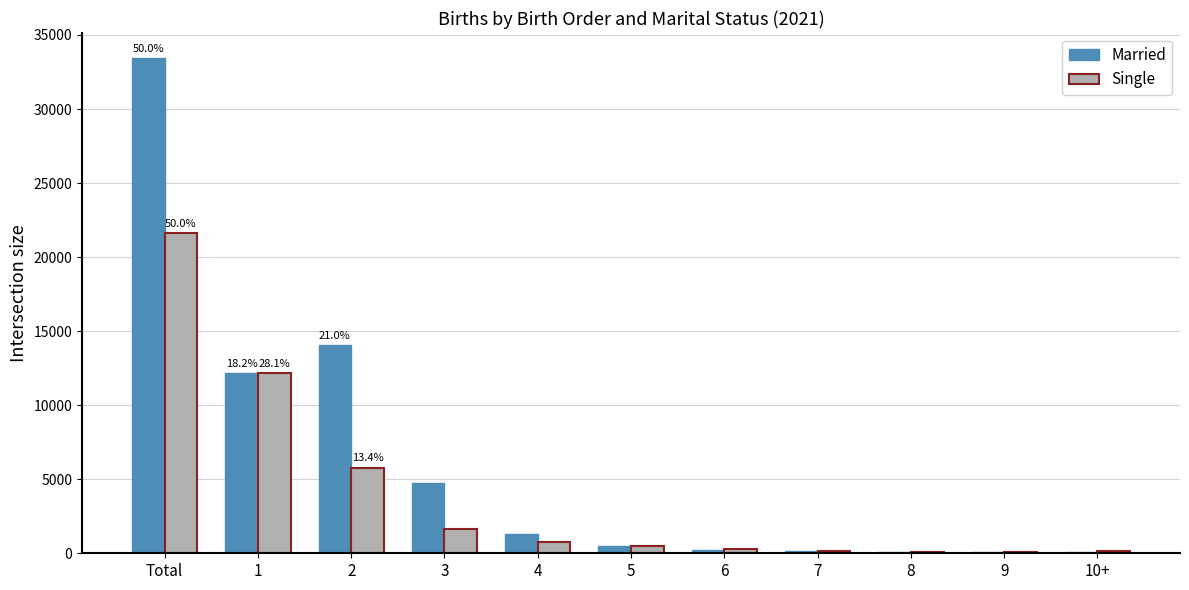

At which category is the sum across all series the highest?

Total